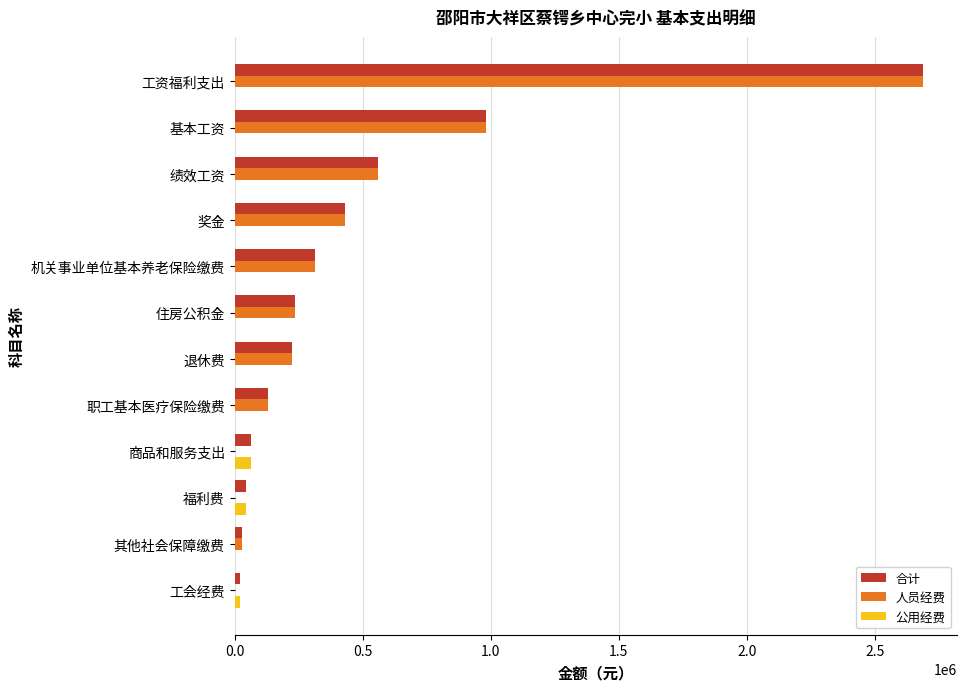

Is it true that 人员经费 equals 430212.0 at 奖金?

True